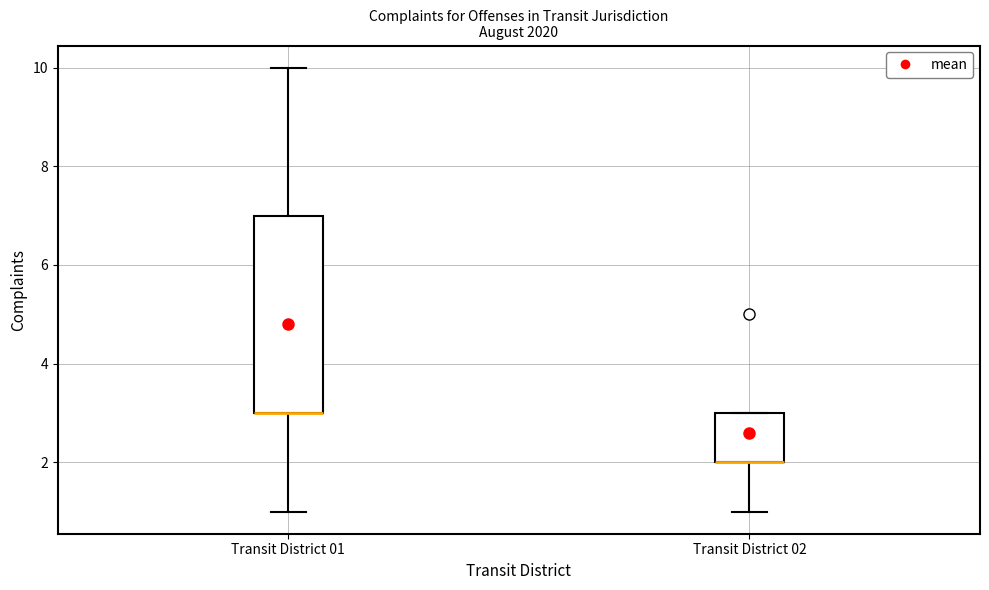

Where does the lower whisker of the box for Transit District 02 end on the y-axis? The values are not printed on the chart, so give them approximately, as read against the axis.

1